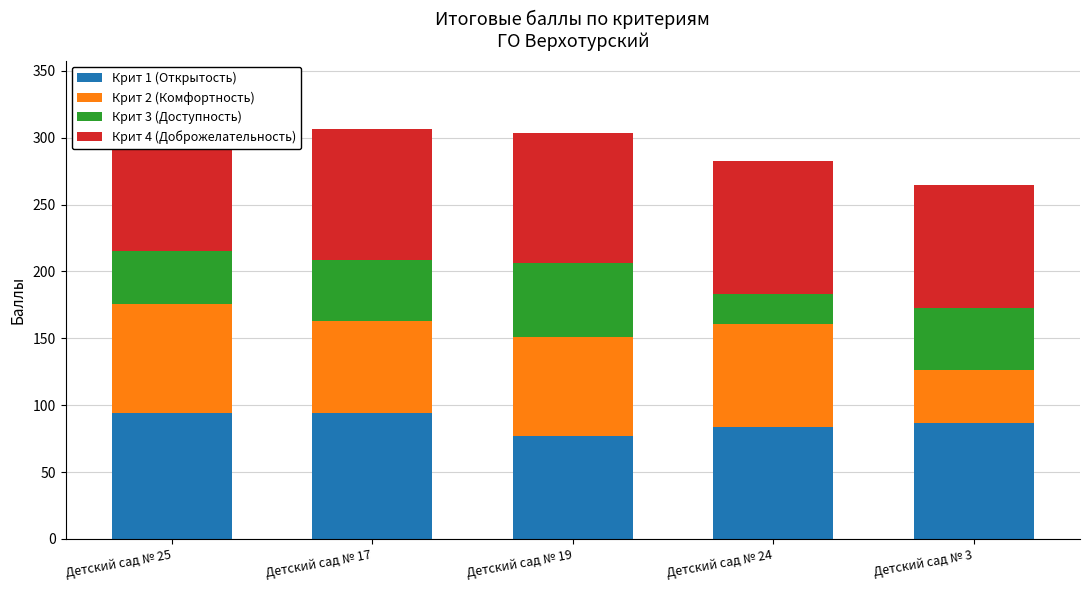

Are the bars horizontal?

No